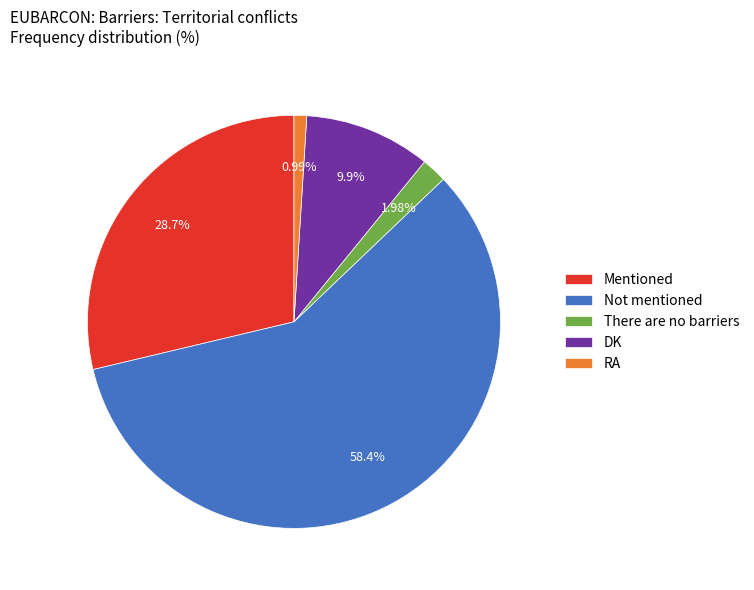

How many segments does this pie chart have?

5